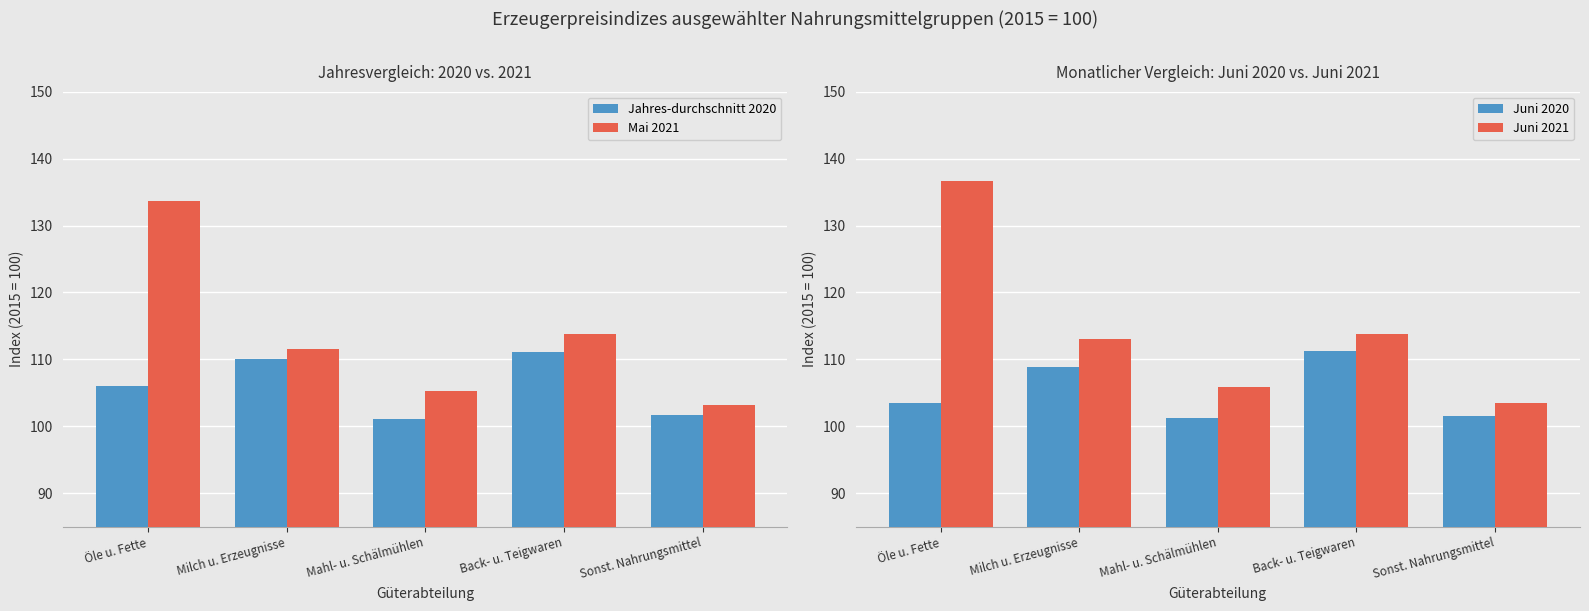

What is the maximum value shown in the chart?

136.7